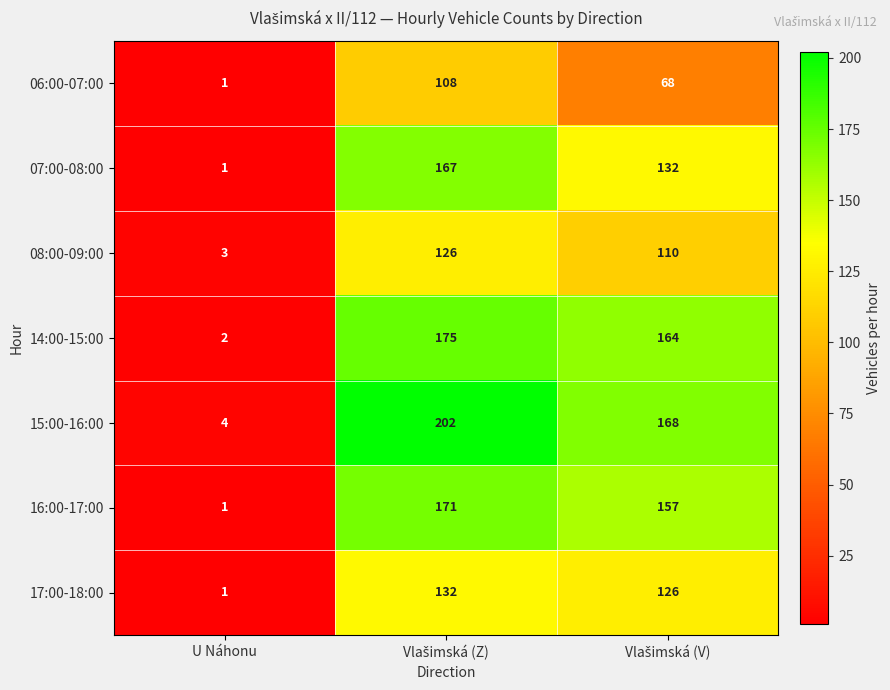

What is the average value of the 14:00-15:00 series?

114